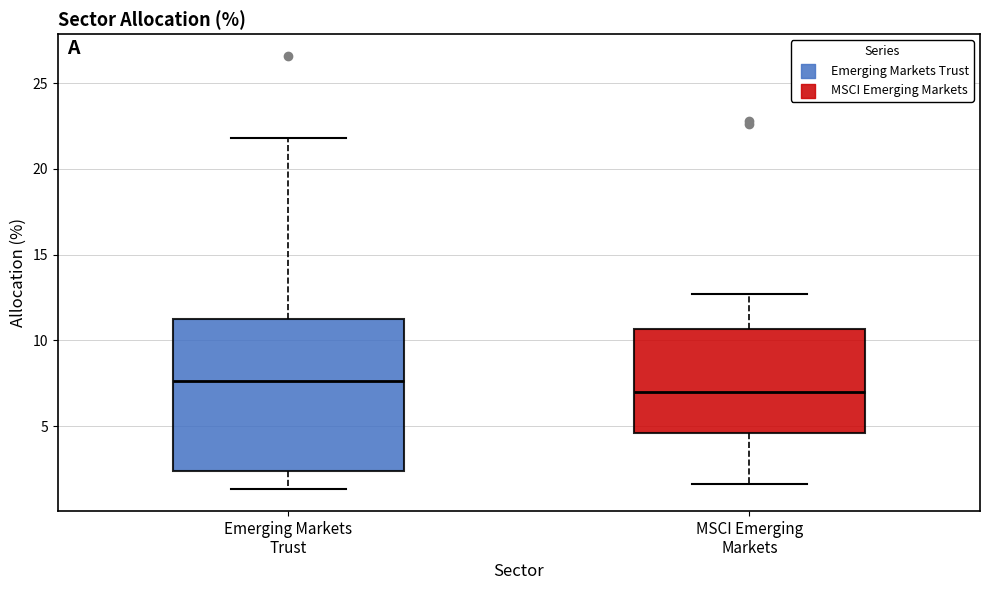

Reading left to right, read every box against the y-axis: the position of its median line, the range the box covers, and the ends of its whiskers. The values are not printed on the chart, so give them approximately, as read against the axis.

Emerging Markets Trust: median 7.5, box 2.5 to 11.5, whiskers 1.5 to 22.0
MSCI Emerging Markets: median 7.0, box 4.5 to 10.5, whiskers 1.5 to 12.5